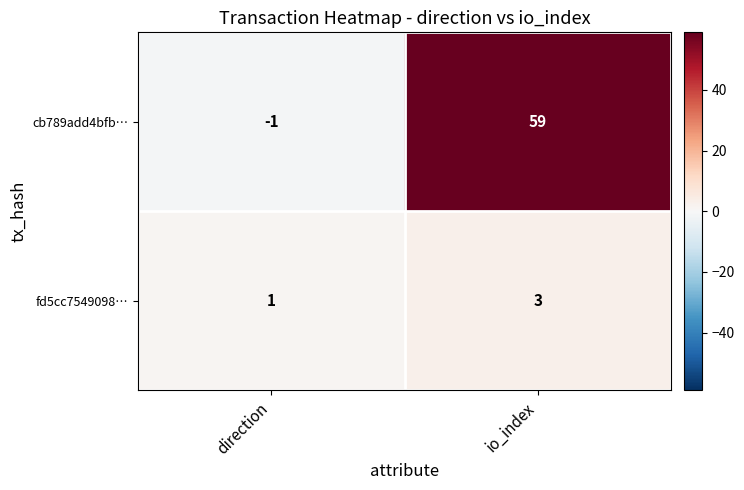

How many data points does each series have?

2